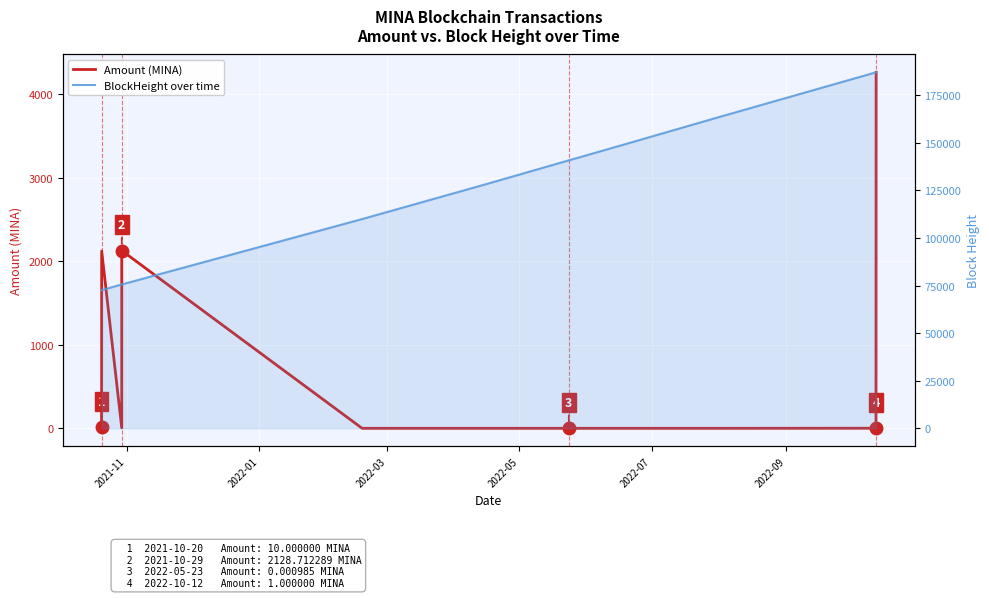

Is the value of BlockHeight over time at 7 greater than the value of Amount (MINA) at 2022-07?

Yes